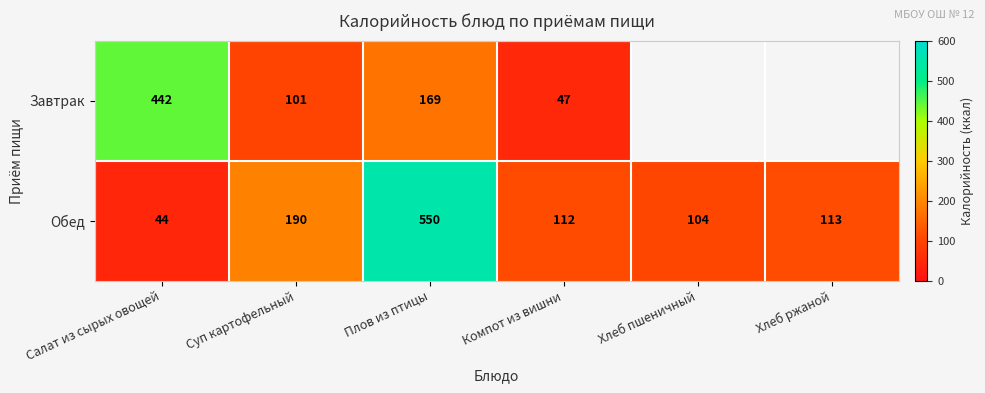

How many values in the Обед series are below 113?

3